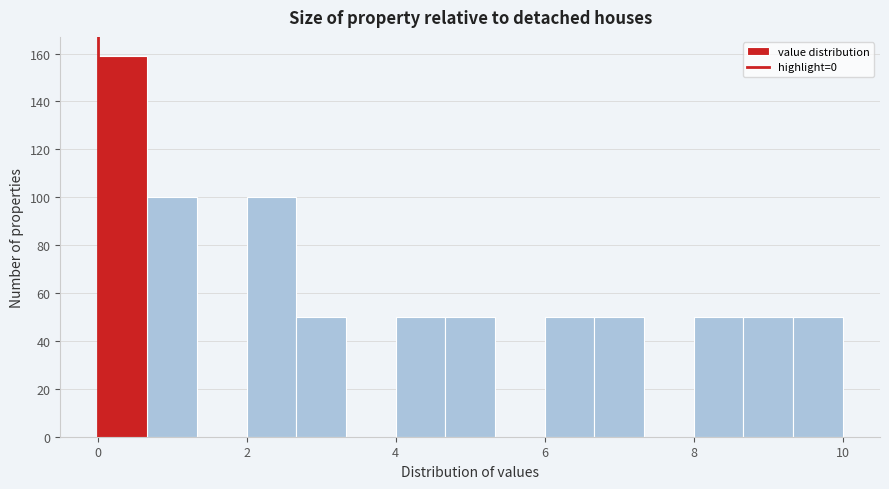

Around what value on the x-axis is the tallest bar? Give the approximate position of its centre, as read against the axis.

0.4